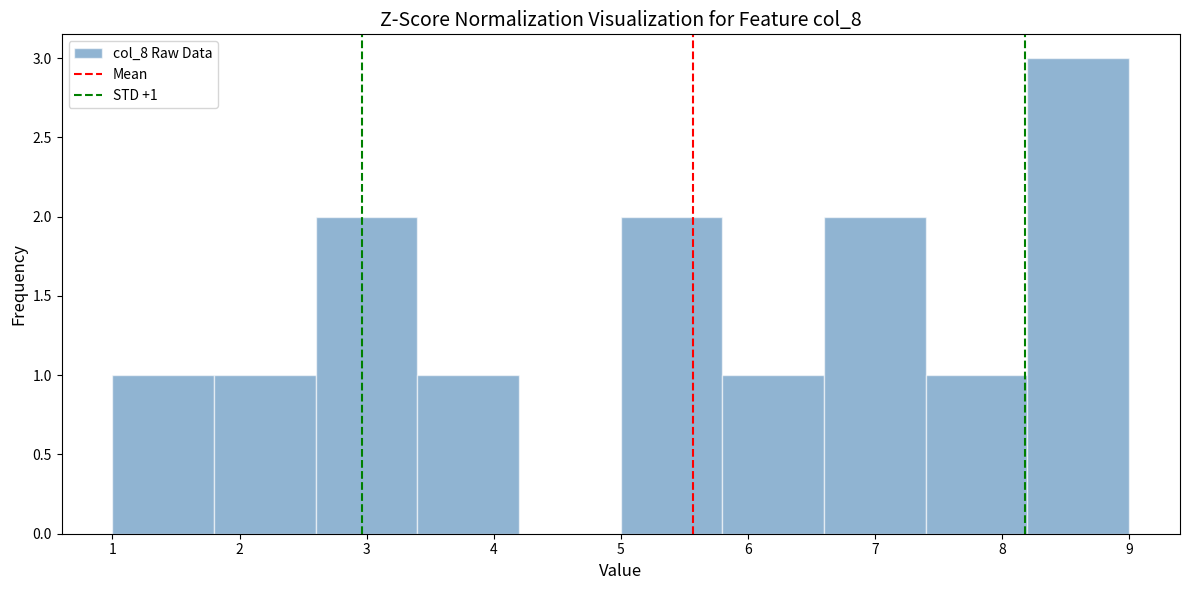

Which range on the x-axis has the tallest bar?

8.2 to 9.0